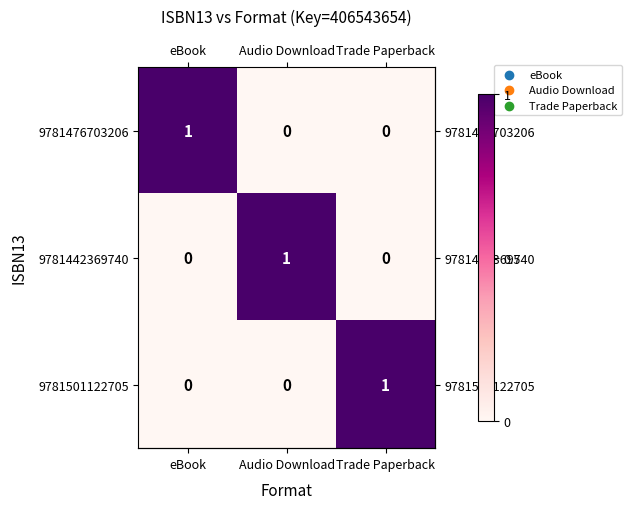

How many series are shown in this chart?

3